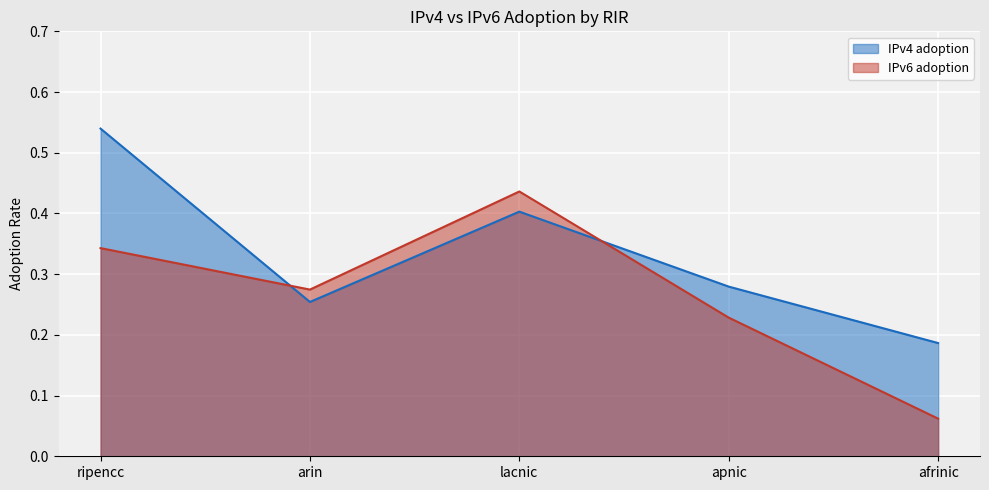

Reading right to left, what are all the values shown in this chart?

IPv4 adoption: 0.2	0.3	0.4	0.3	0.5
IPv6 adoption: 0.1	0.2	0.4	0.3	0.3